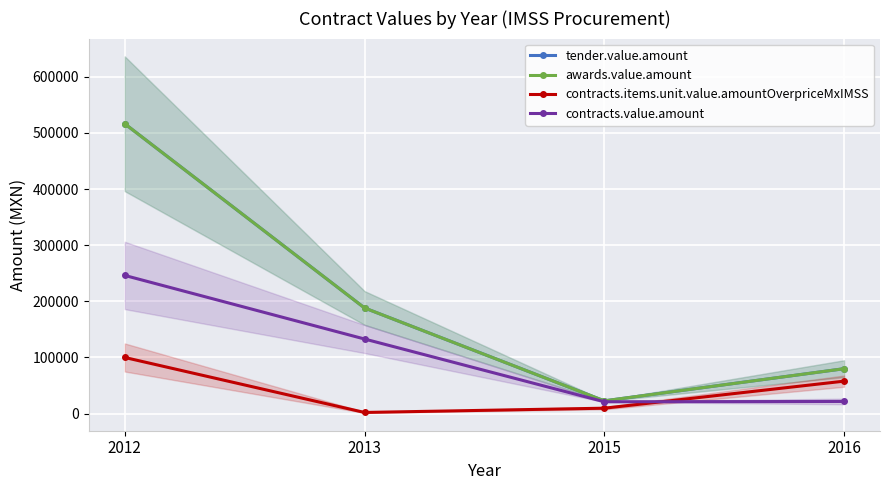

Which series has the widest spread of values?

tender.value.amount